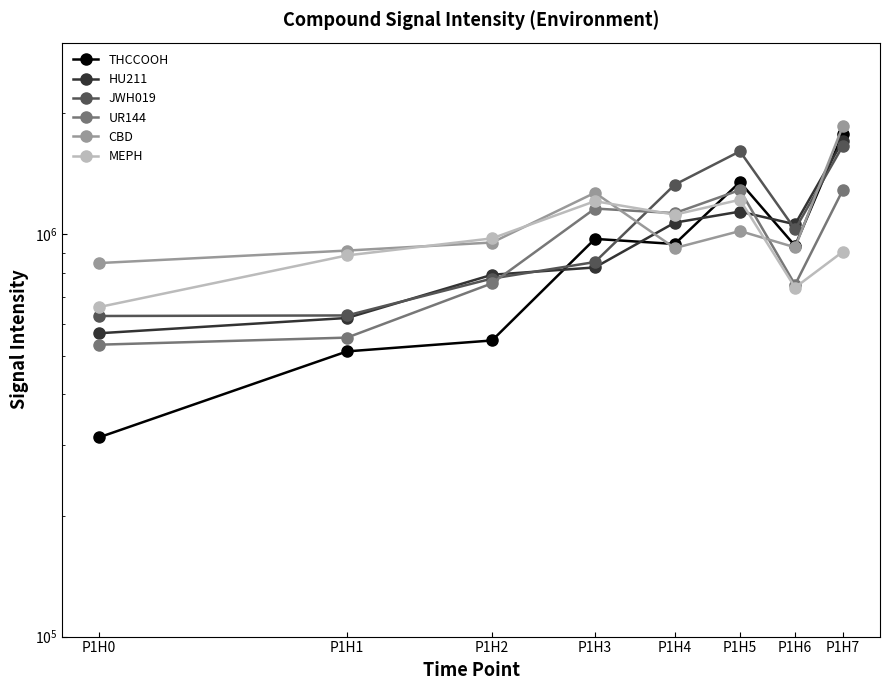

What is the sum of the UR144 values at P1H2 and P1H7?

2046000